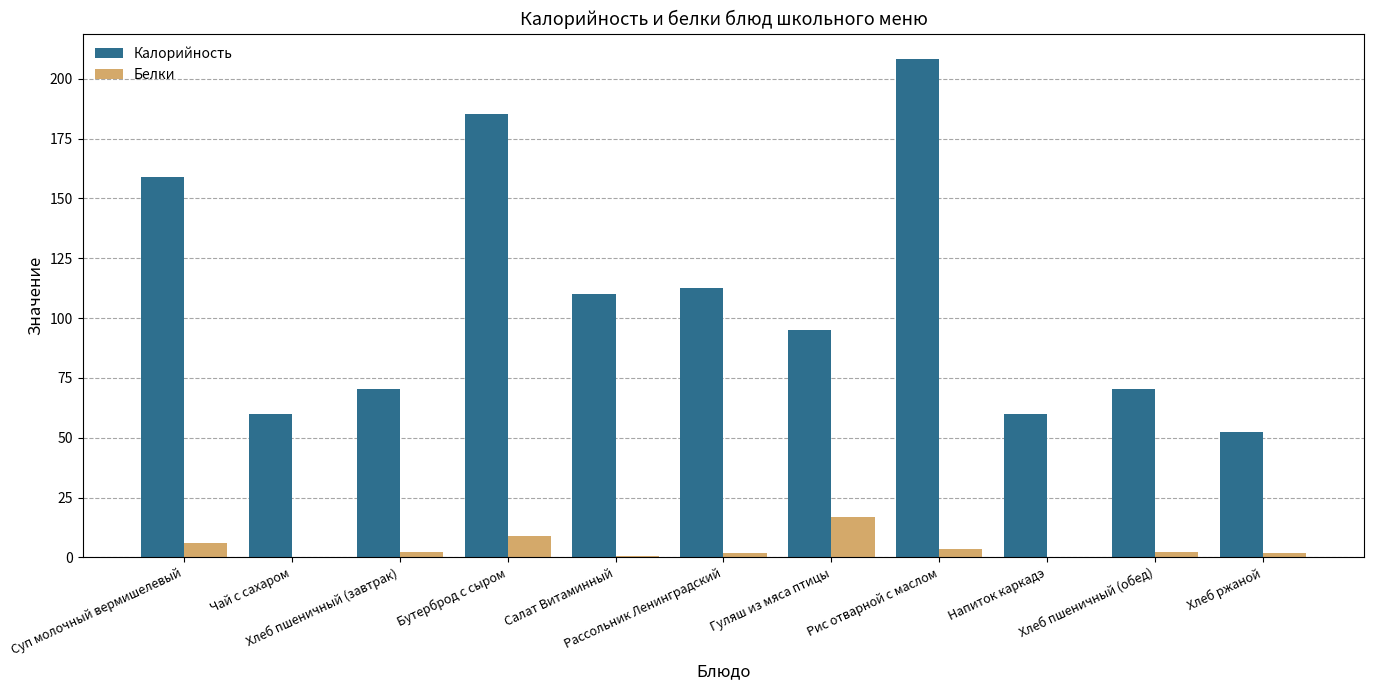

The Калорийность series shows 24.6 at Рассольник Ленинградский. True or false?

False